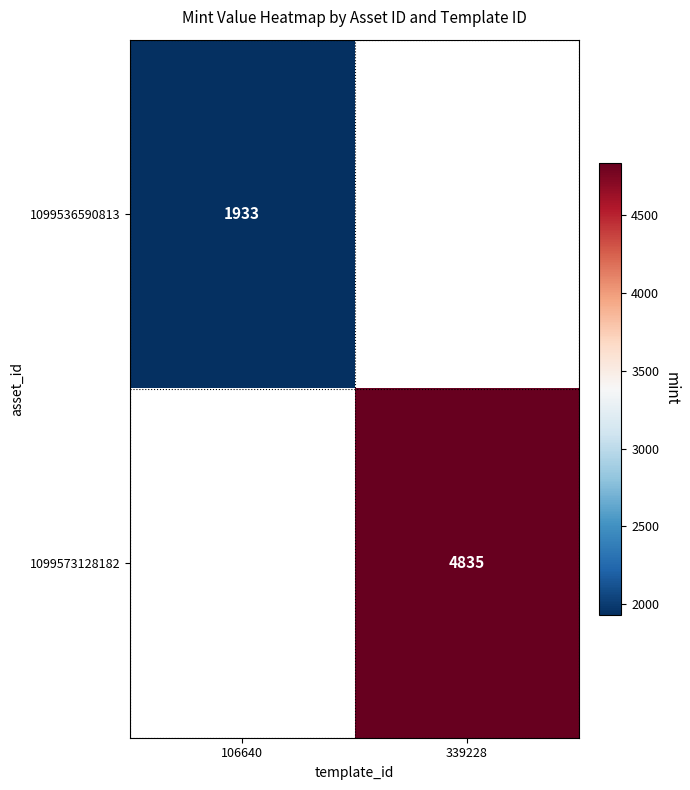

How many data points does each series have?

2